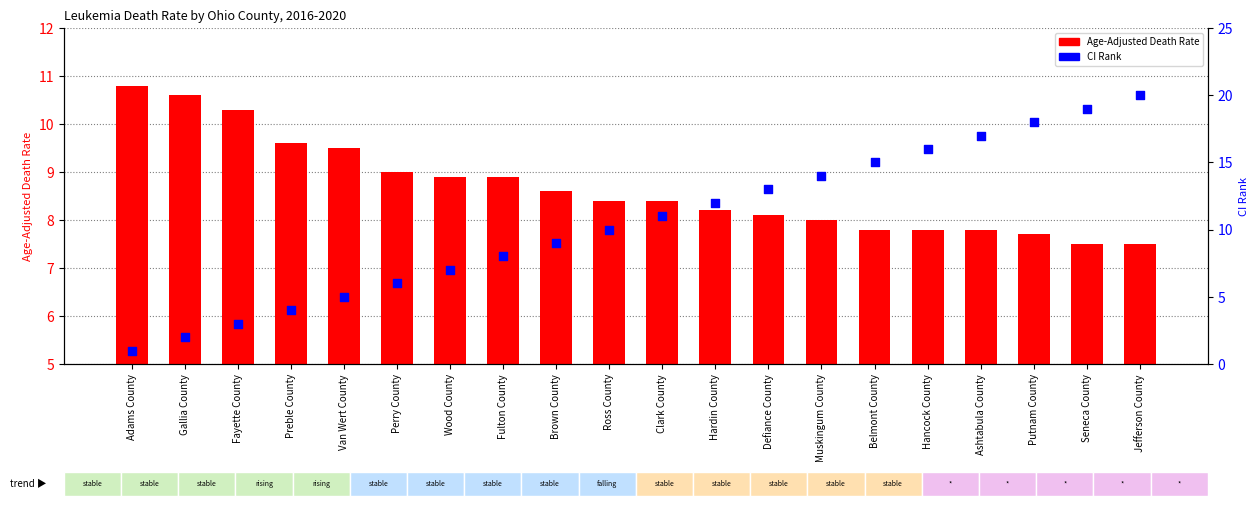

At how many categories does at least one series exceed 14?

6